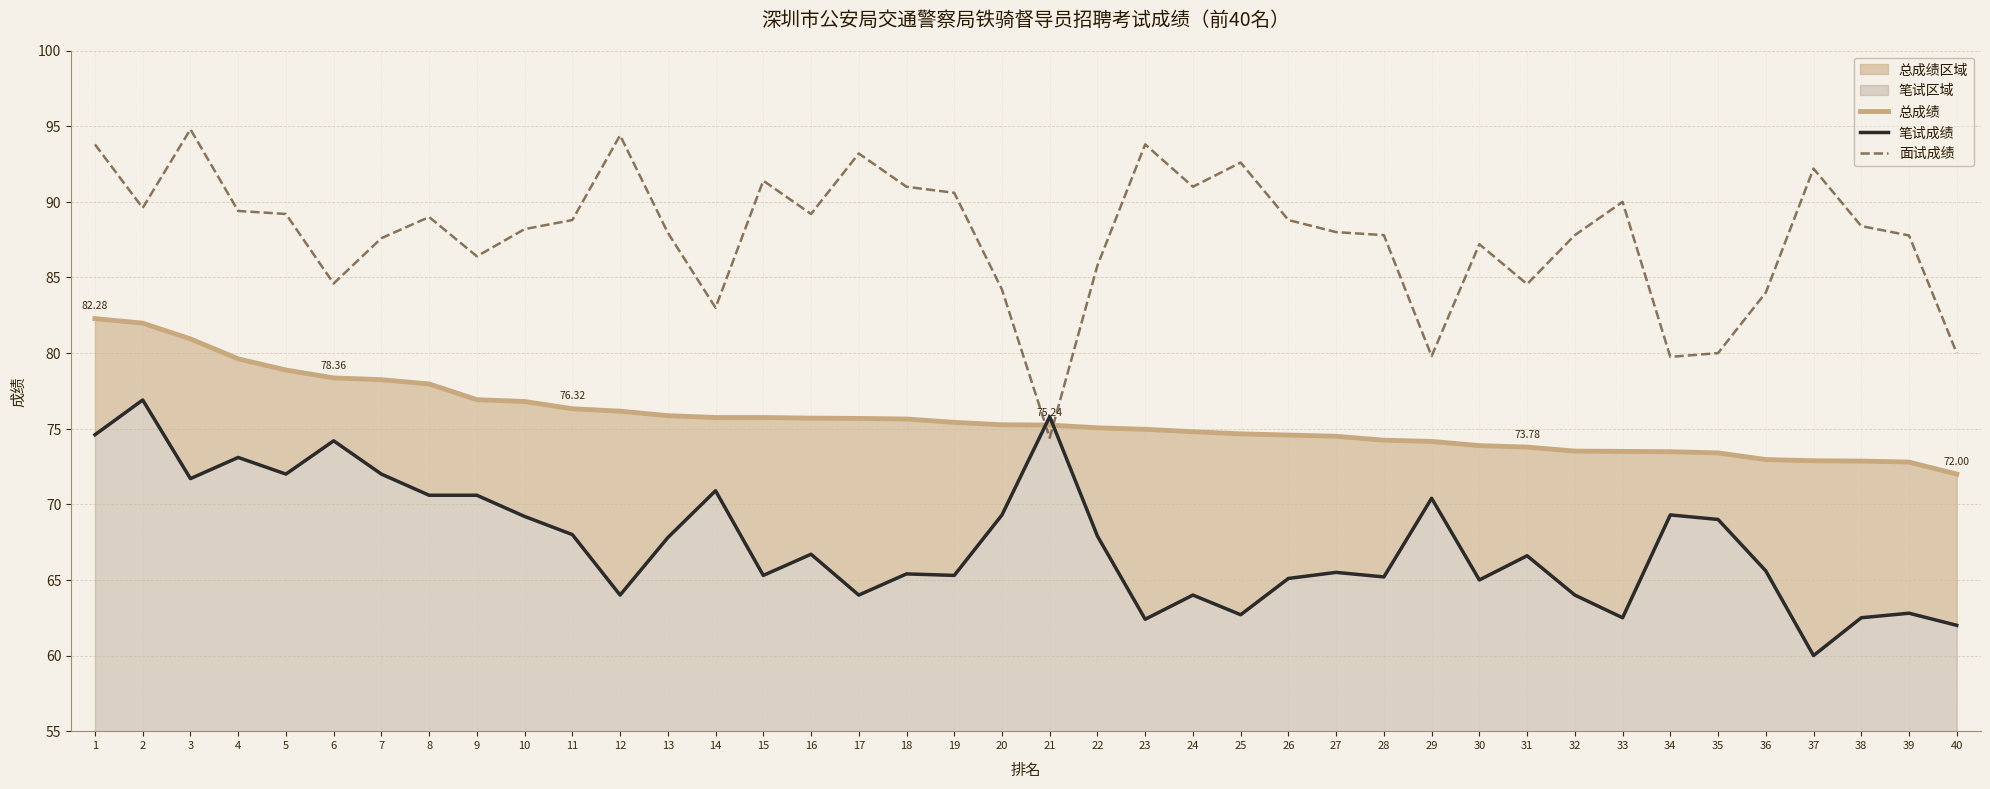

How many categories are shown in the chart?

40